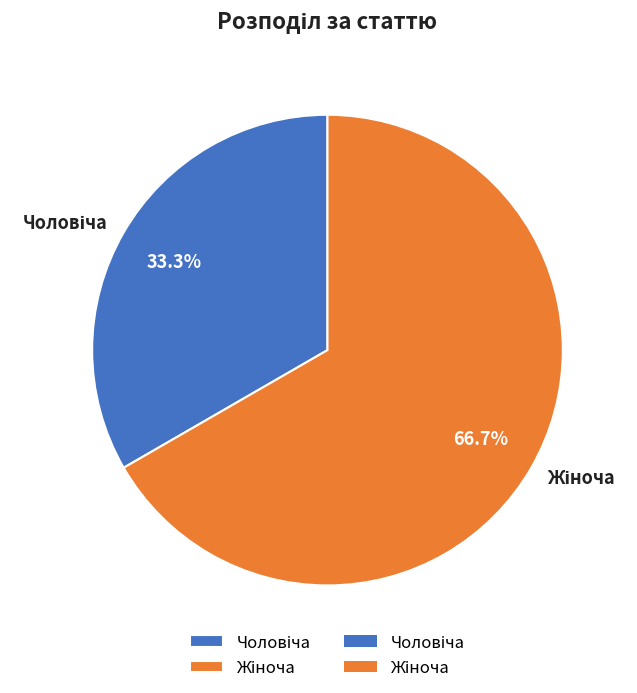

Is there any slice that represents more than half of the pie?

Yes